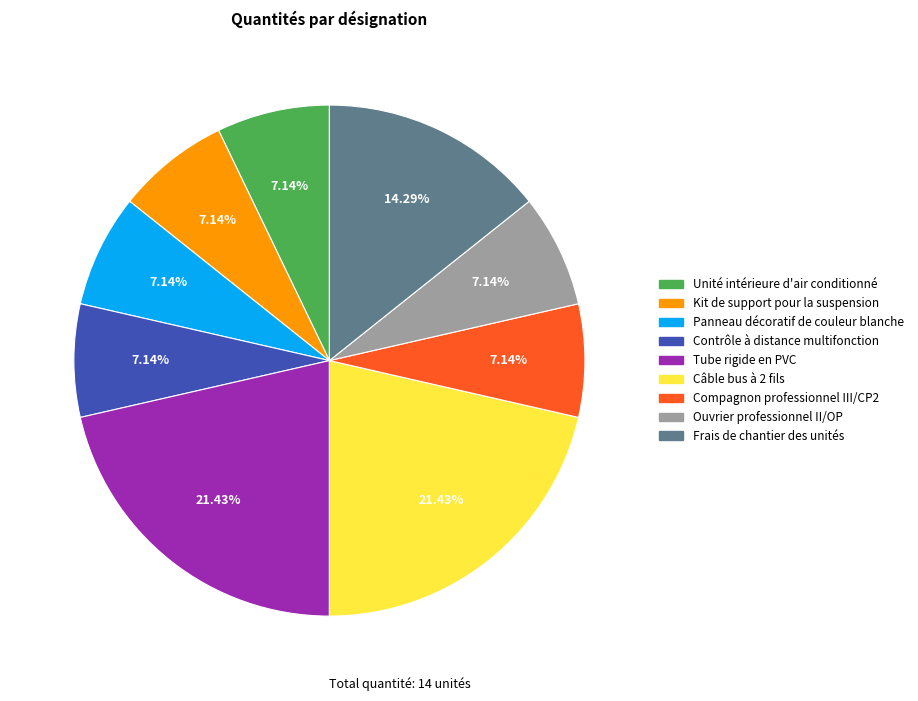

Does Kit de support pour la suspension account for over 50% of the chart?

No